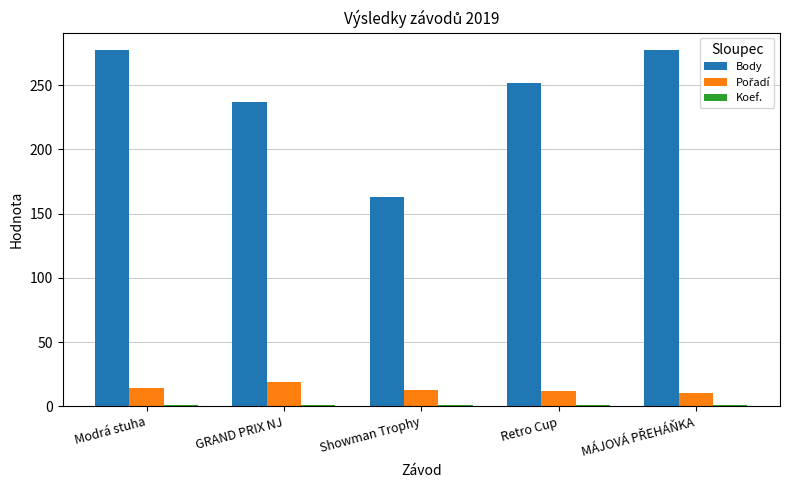

Between GRAND PRIX NJ and Retro Cup, which series saw the biggest shift?

Body